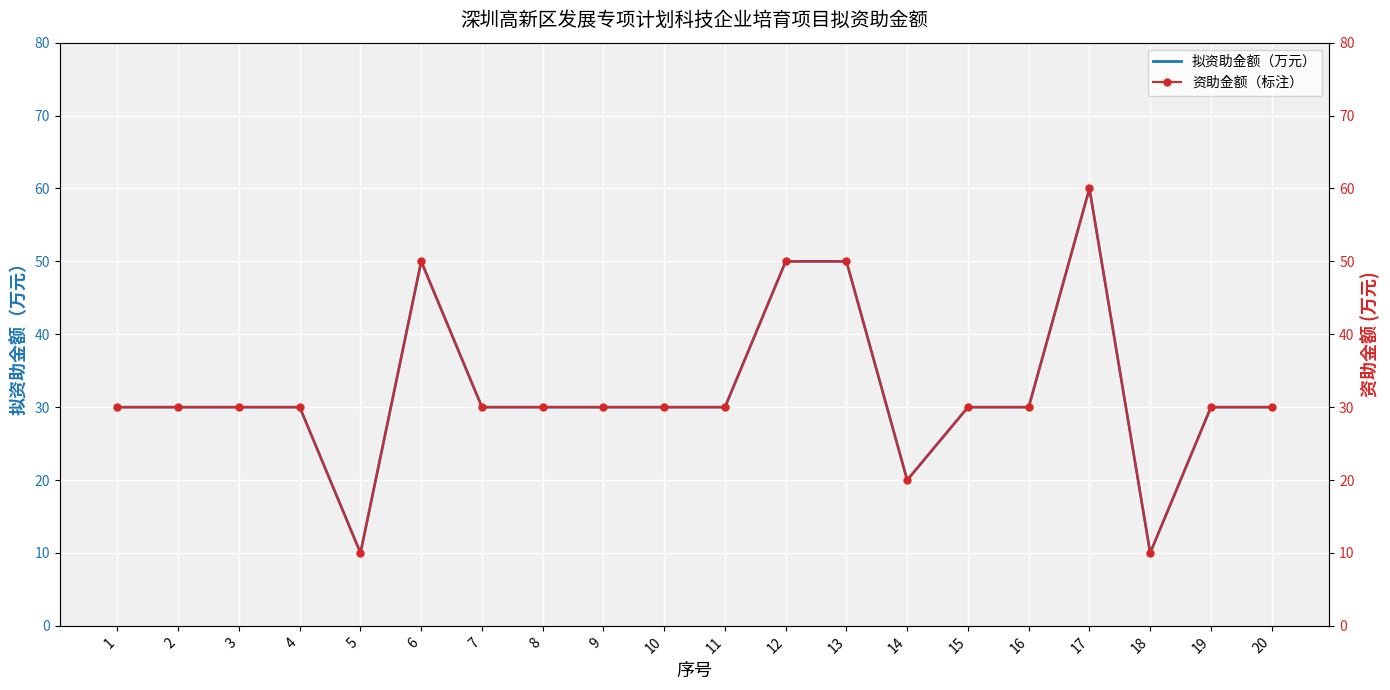

What is the average value of the 拟资助金额（万元） series?

32